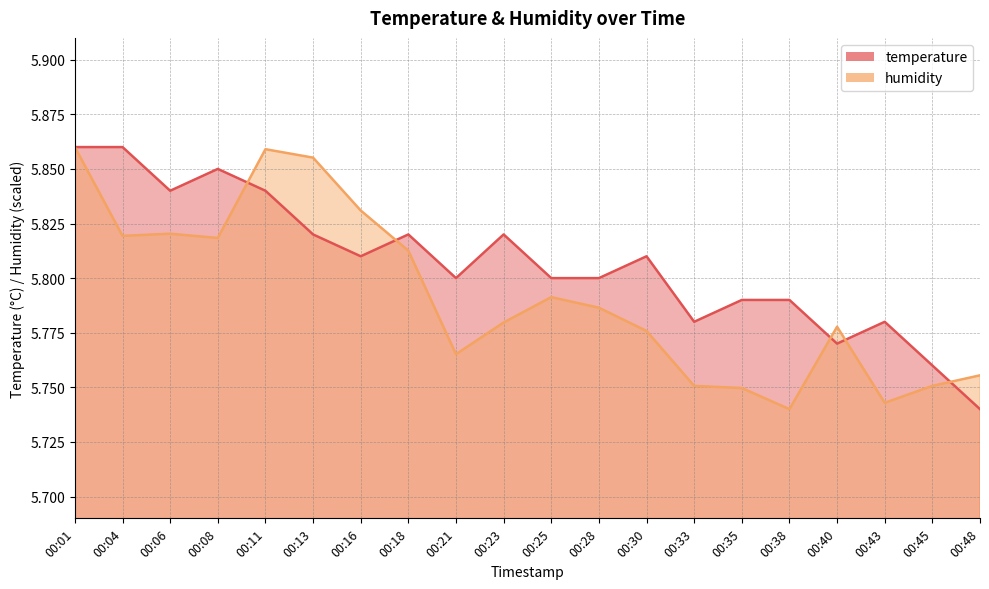

How many times do temperature and humidity cross each other?

5